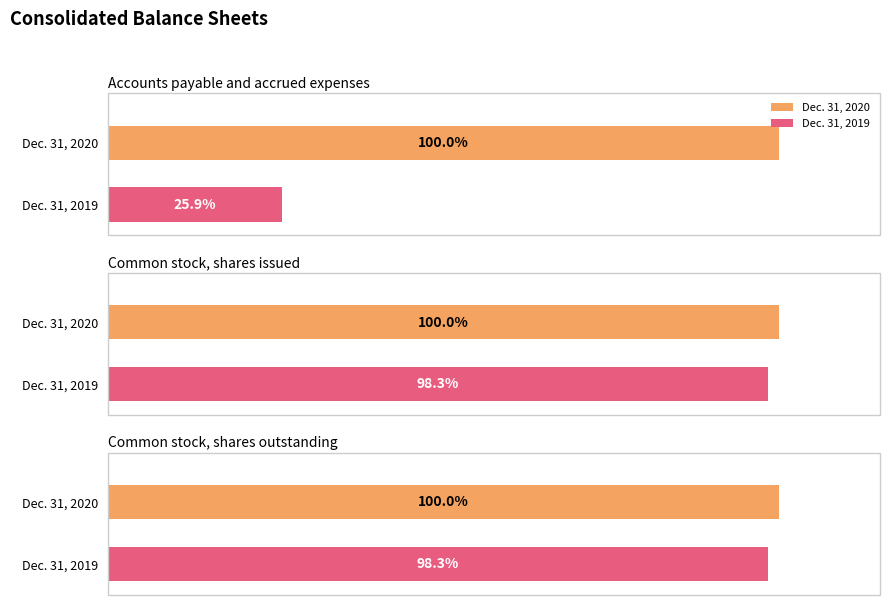

How many bars are there in total?

6